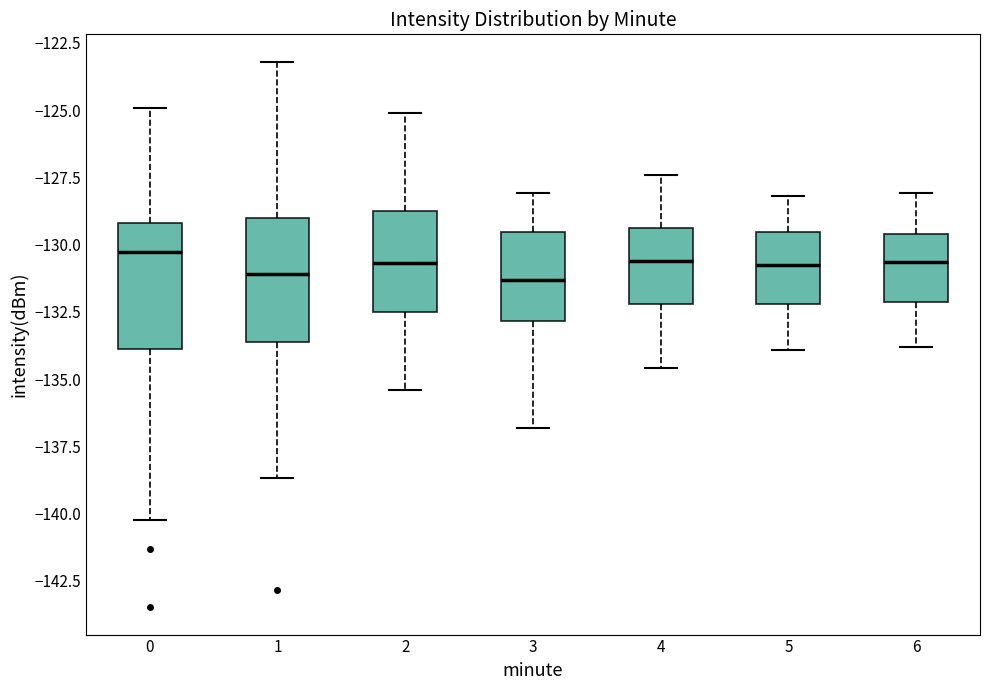

Reading left to right, read every box against the y-axis: the position of its median line, the range the box covers, and the ends of its whiskers. The values are not printed on the chart, so give them approximately, as read against the axis.

0: median -130.5, box -134.0 to -129.0, whiskers -140.0 to -125.0
1: median -131.0, box -133.5 to -129.0, whiskers -138.5 to -123.0
2: median -130.5, box -132.5 to -128.5, whiskers -135.5 to -125.0
3: median -131.5, box -133.0 to -129.5, whiskers -137.0 to -128.0
4: median -130.5, box -132.0 to -129.5, whiskers -134.5 to -127.5
5: median -130.5, box -132.0 to -129.5, whiskers -134.0 to -128.0
6: median -130.5, box -132.0 to -129.5, whiskers -134.0 to -128.0